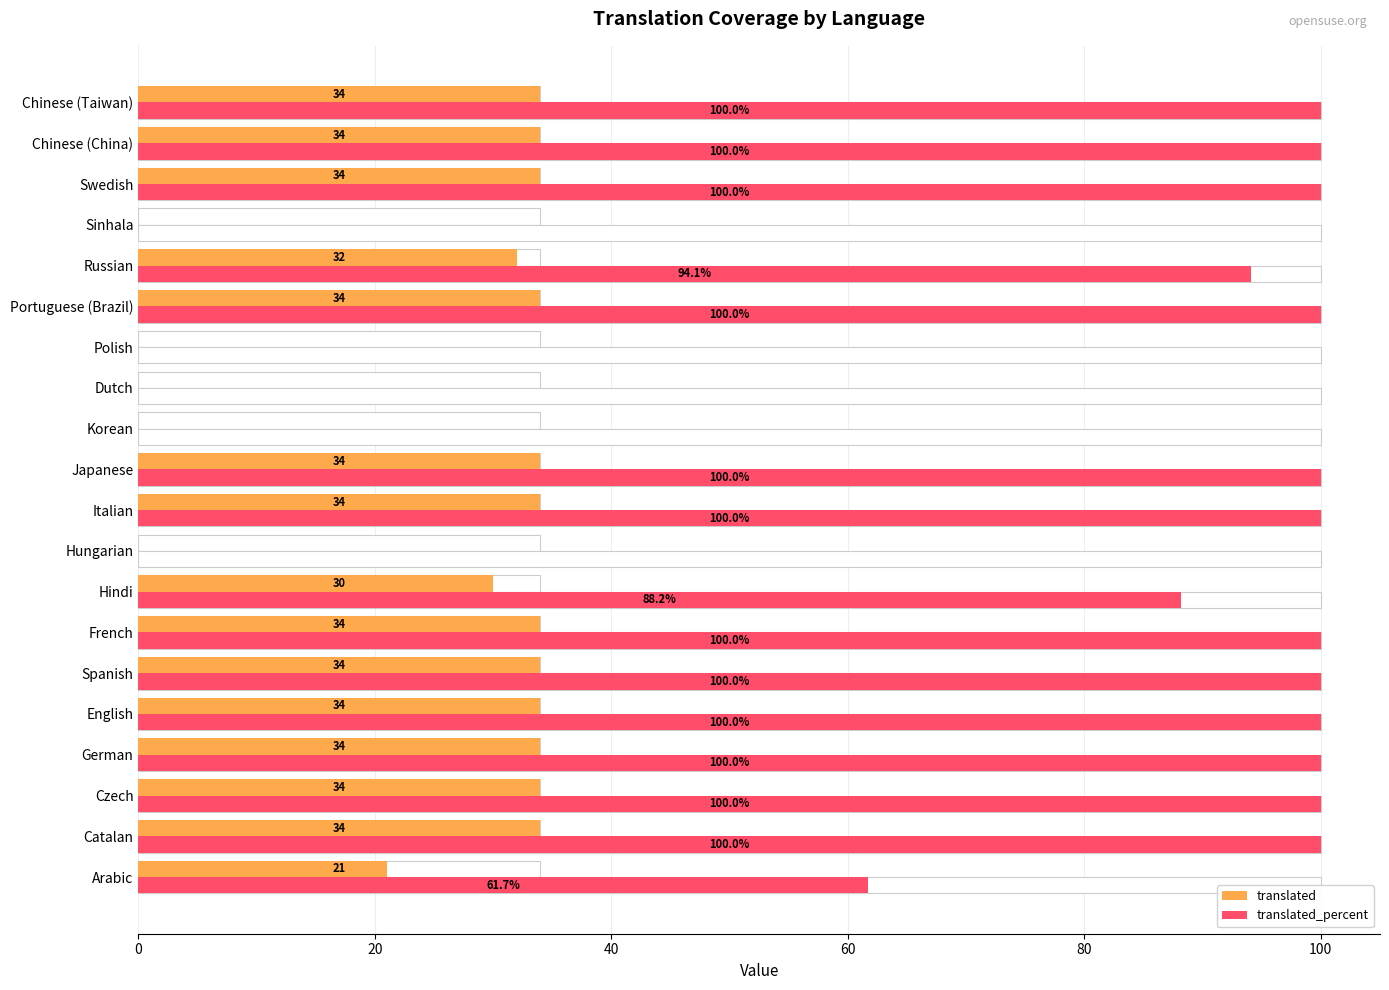

The value of translated at Chinese (Taiwan) is 34.0. True or false?

True